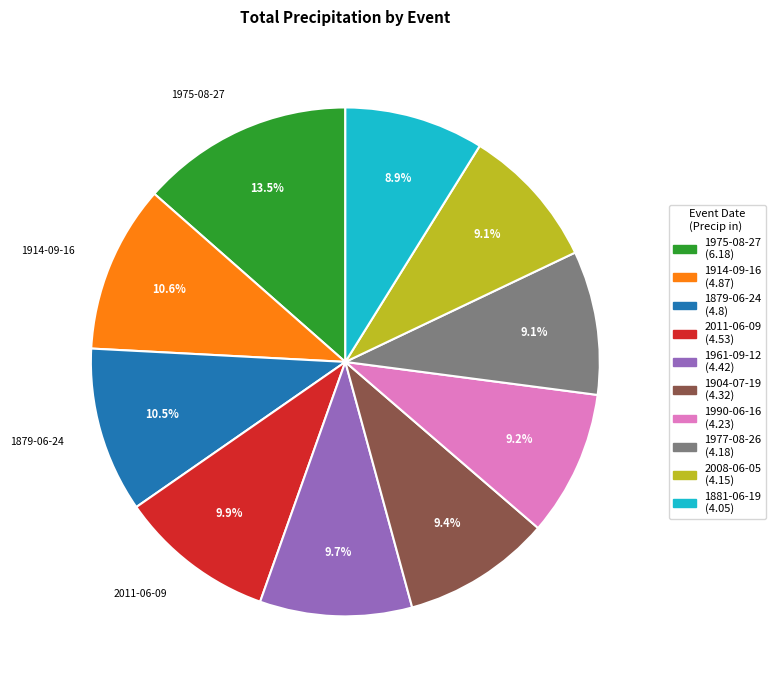

What is the largest slice in the pie chart?

1975-08-27